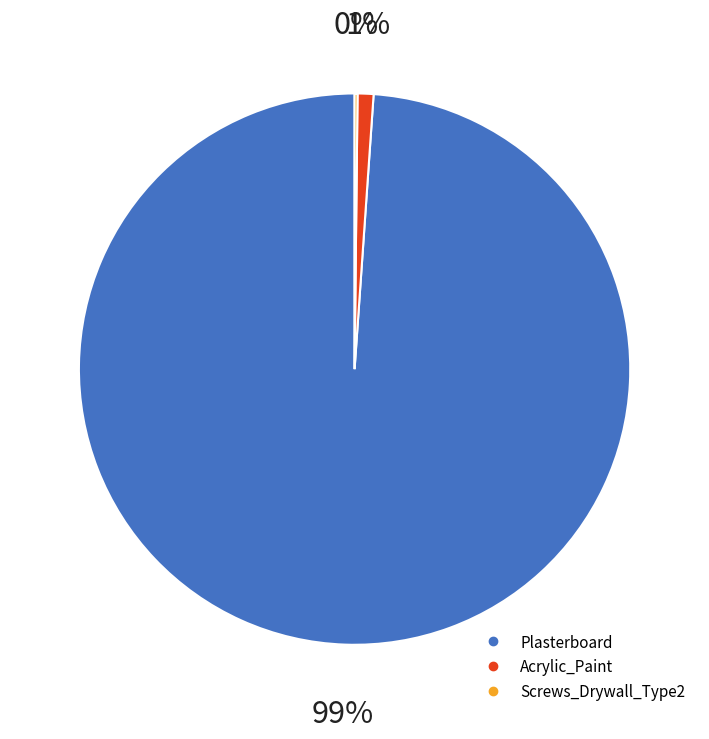

To the nearest percent, what is the difference between the largest and smallest slice percentages?

99%